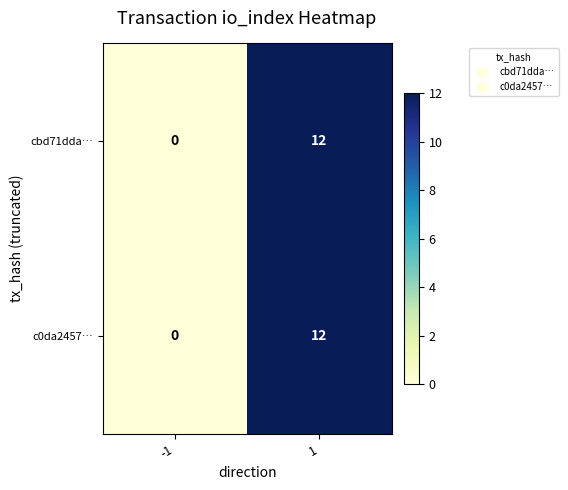

Reading left to right, transcribe all the data shown in this chart.

cbd71dda…: 0	12
c0da2457…: 0	12